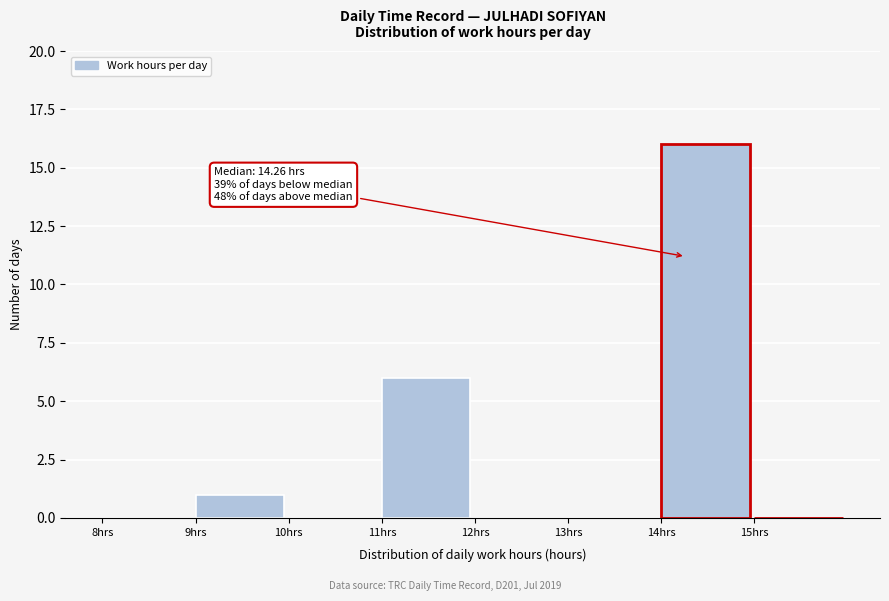

Which range on the x-axis has the tallest bar?

14 to 15